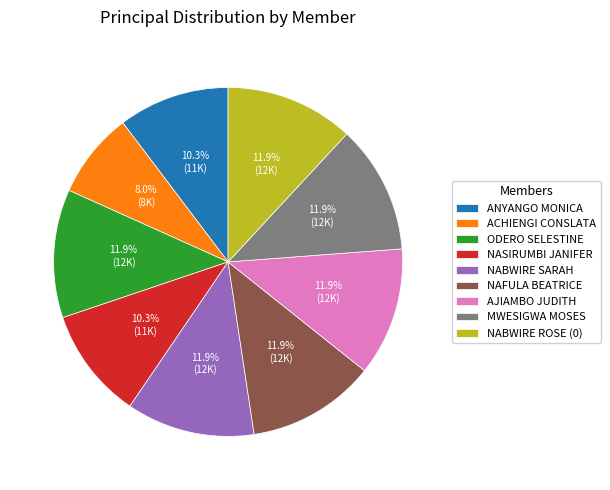

True or false: NASIRUMBI JANIFER accounts for 10% of the total.

True